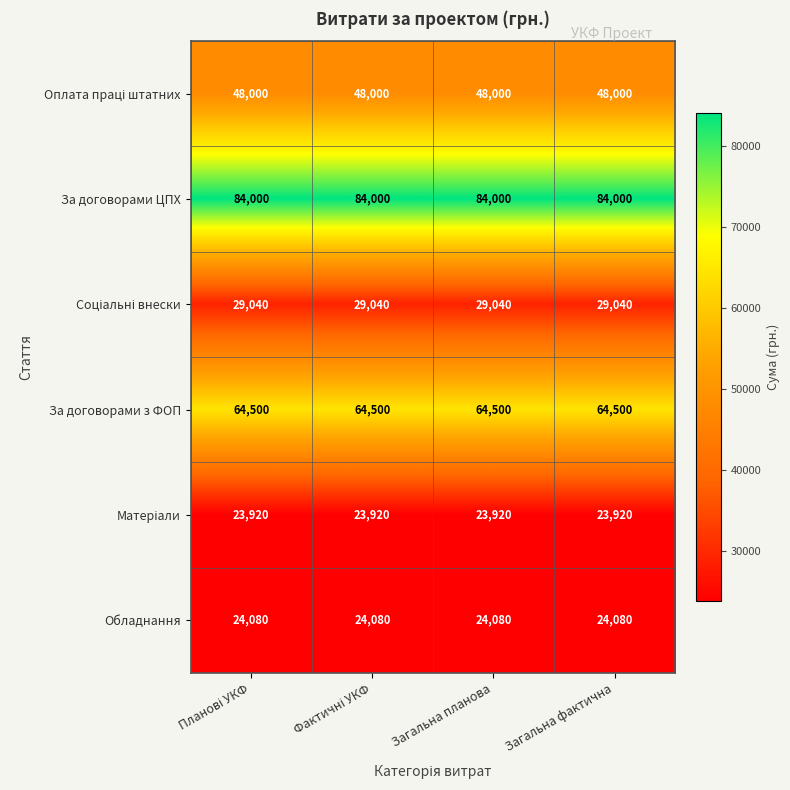

What is the sum of all За договорами ЦПХ values?

336000